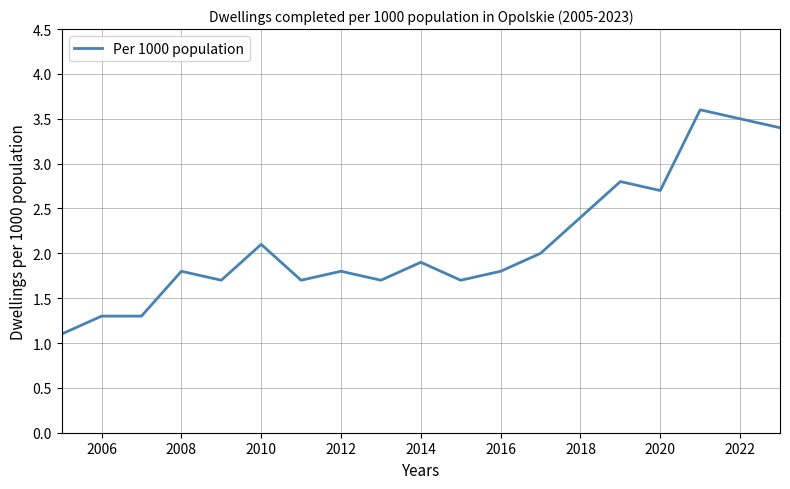

What is the smallest value displayed?

1.1